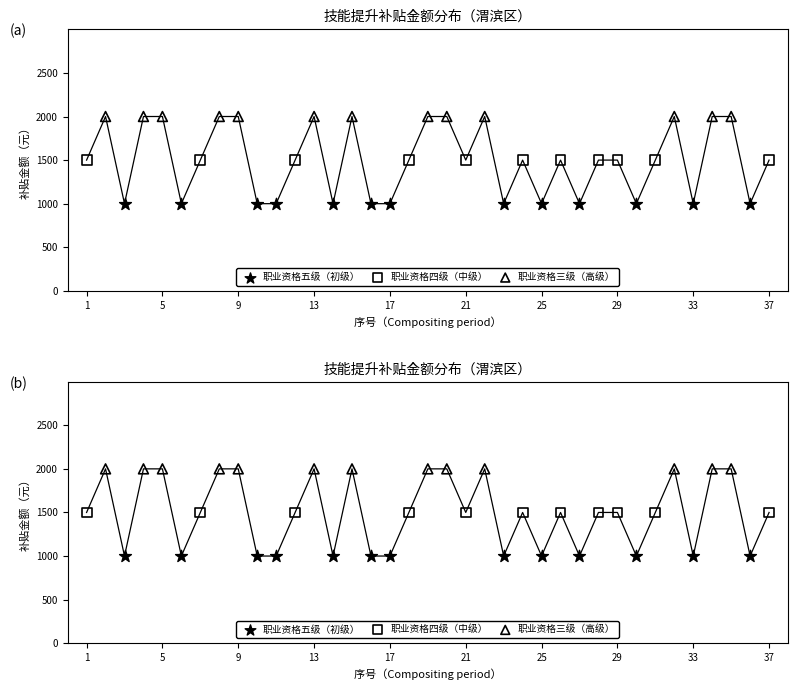

Which series has the largest Y range (max minus min)?

职业资格五级（初级）